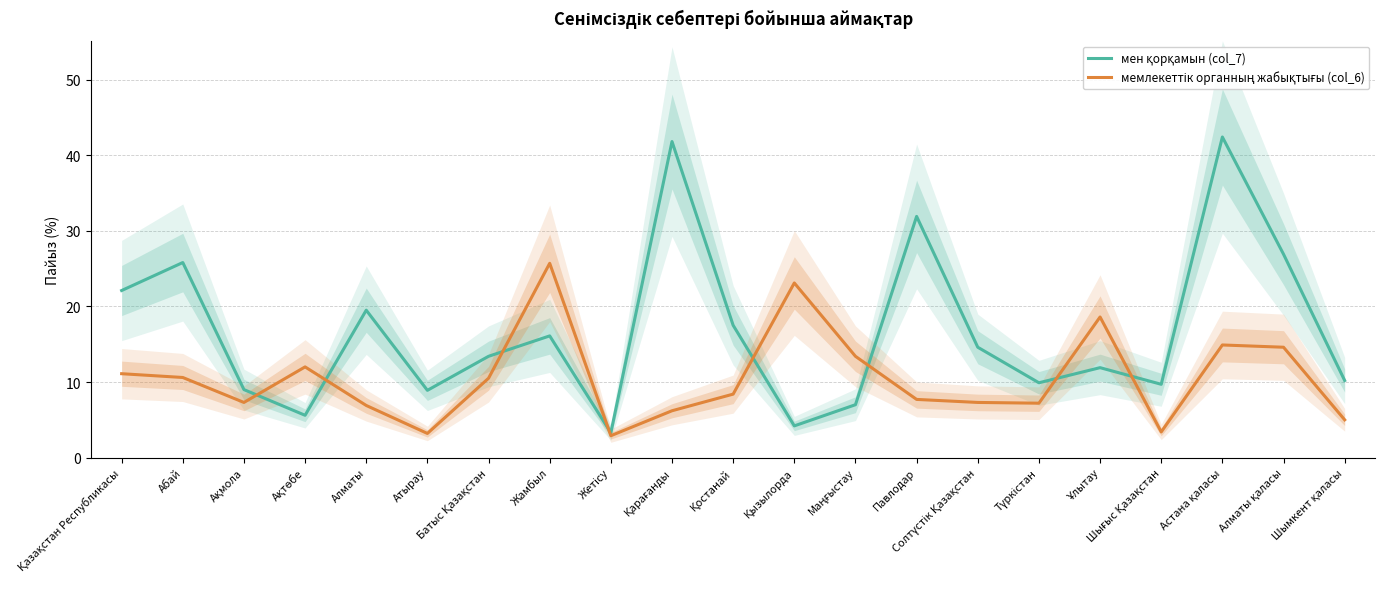

List the series in order of their peak value, lowest first.

мемлекеттік органның жабықтығы (col_6), мен қорқамын (col_7)